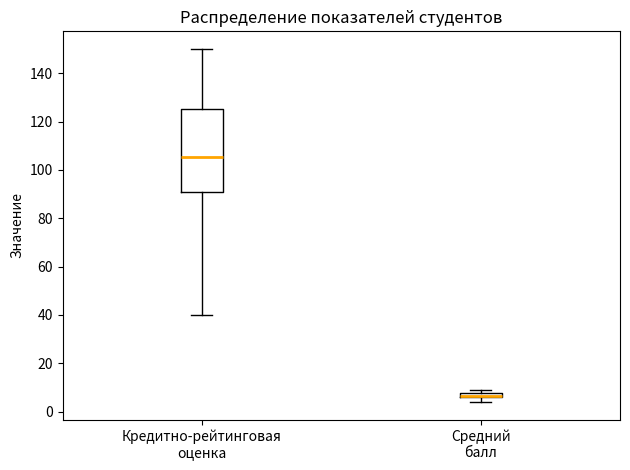

Where is the upper edge of the box for Кредитно-рейтинговая оценка on the y-axis? The values are not printed on the chart, so give them approximately, as read against the axis.

126